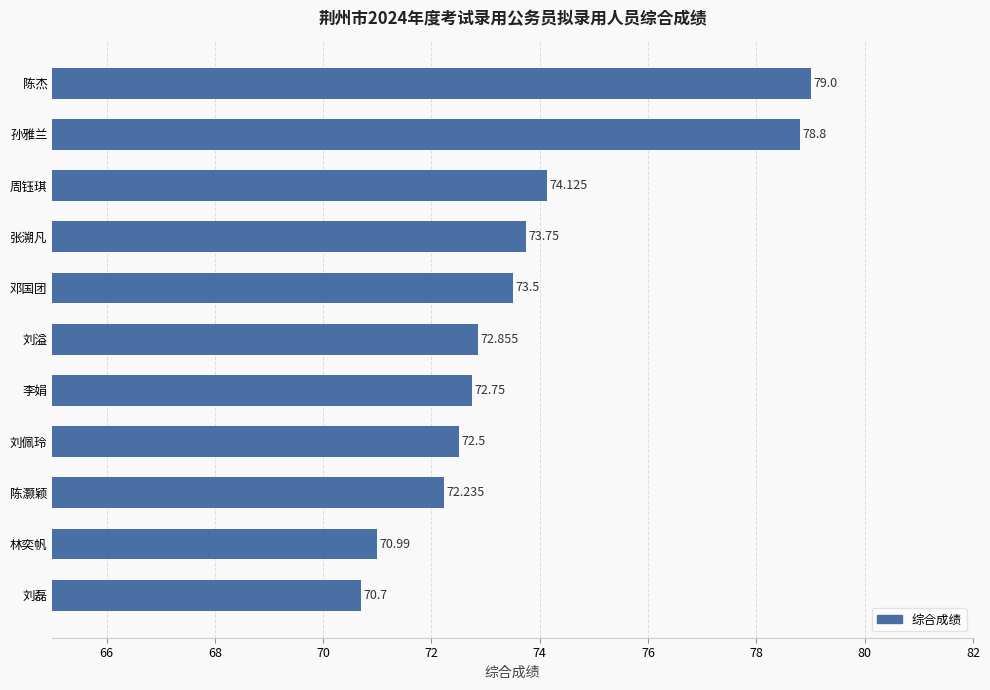

List the labels in order of value, largest first.

陈杰, 孙雅兰, 周钰琪, 张溯凡, 邓国团, 刘溢, 李娟, 刘佩玲, 陈灏颖, 林奕帆, 刘磊